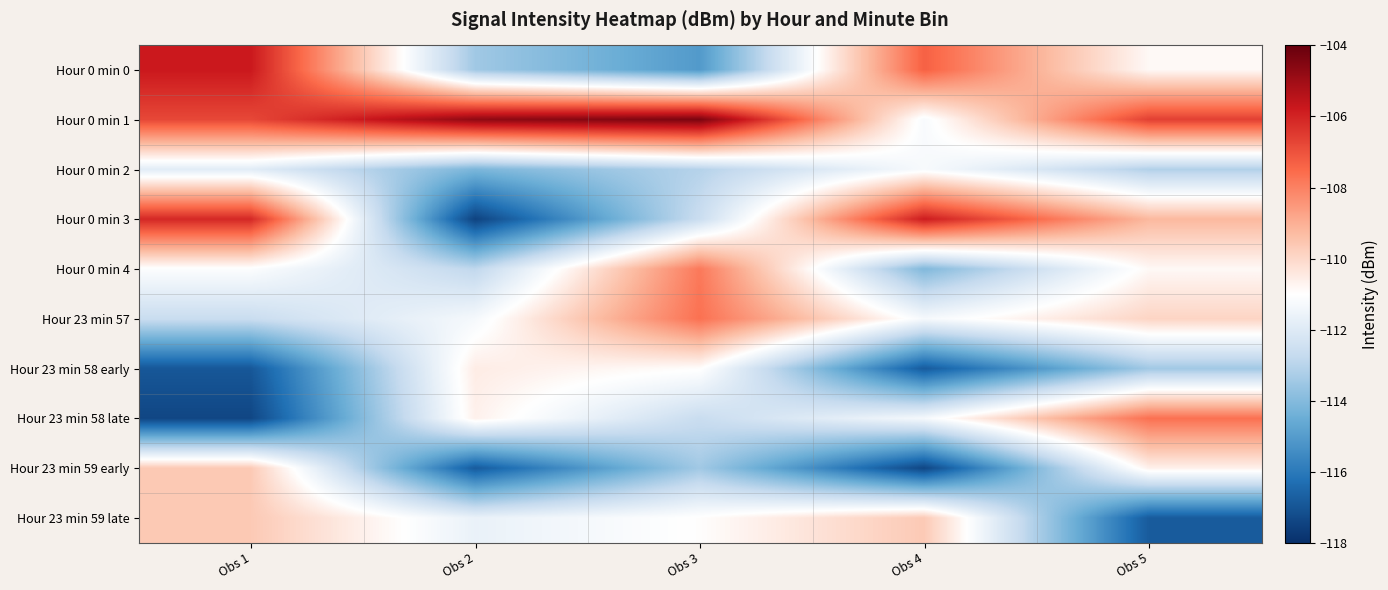

What is the greatest value displayed?

-104.4